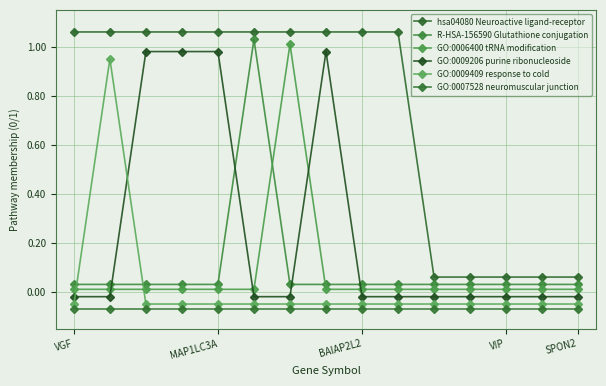

What is the minimum value shown in the chart?

-0.1